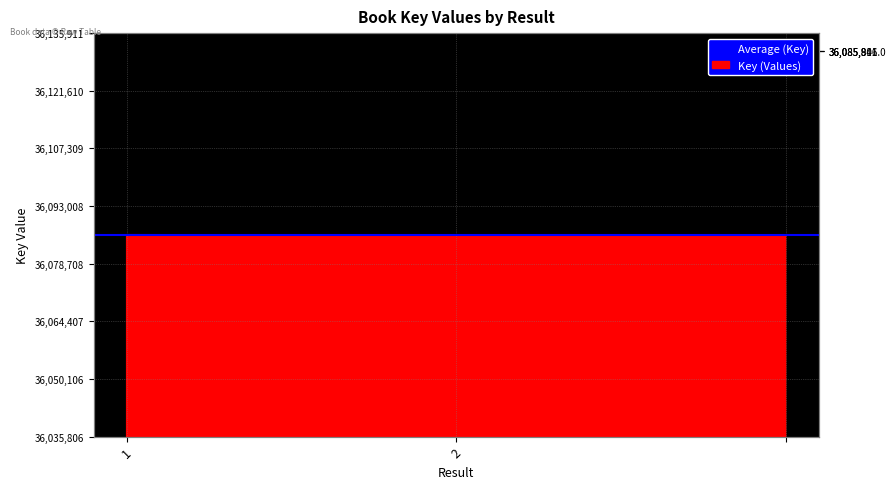

Reading left to right, list all the values displayed in this chart.

1=36085911	2=36085806	=36085806